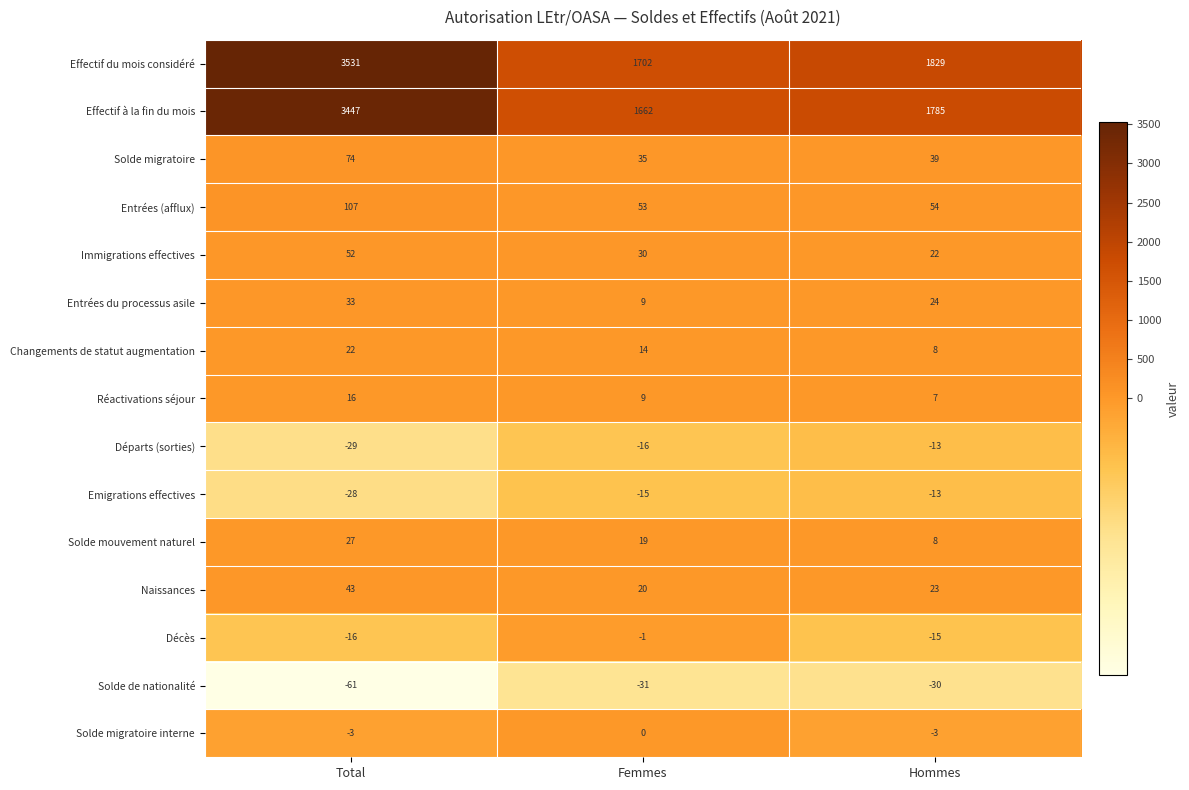

Which series changed the most between Total and Hommes?

Effectif du mois considéré